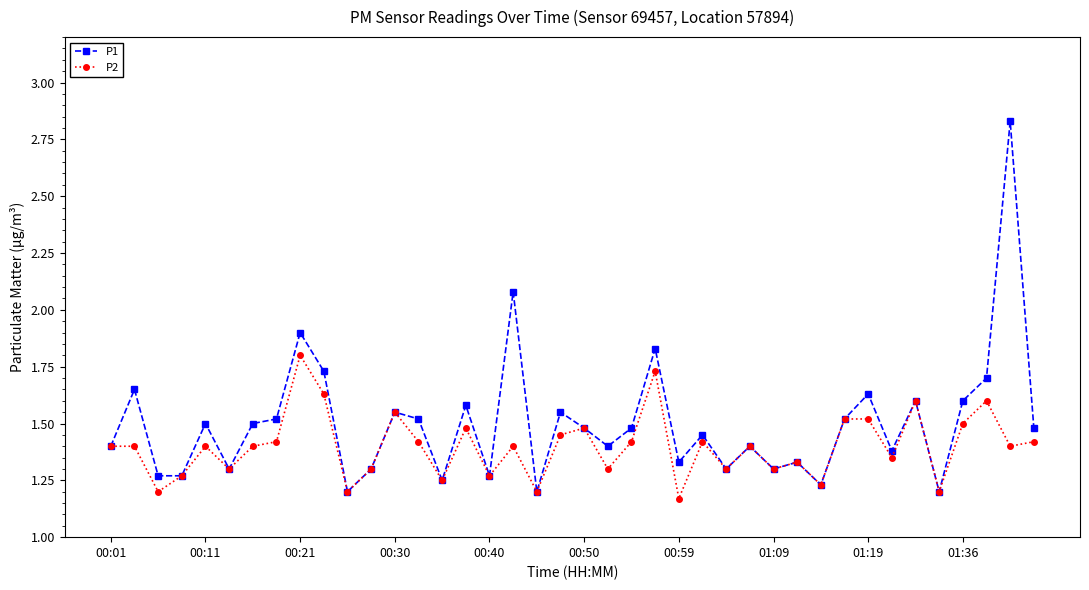

How many interior local peaks does the P1 series have?

14